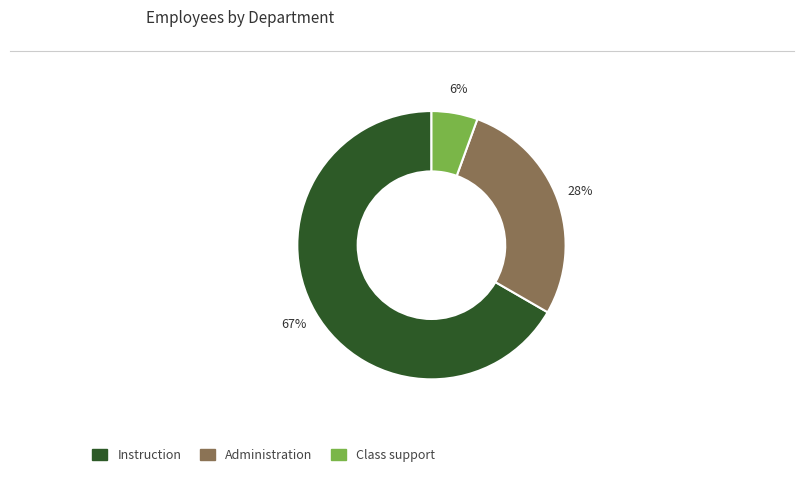

Between Class support and Administration, which is larger?

Administration